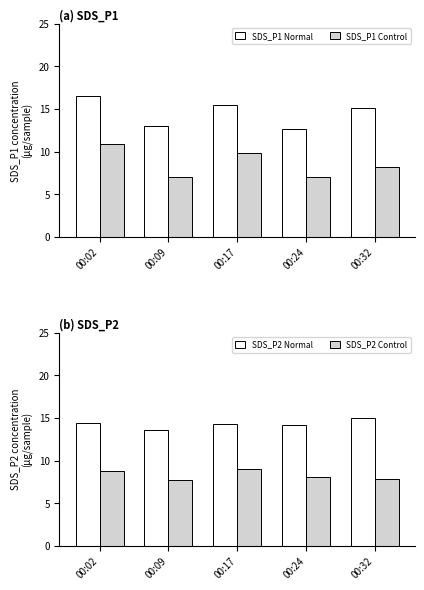

The value of SDS_P2 Normal at 00:02 is 14.4. True or false?

True